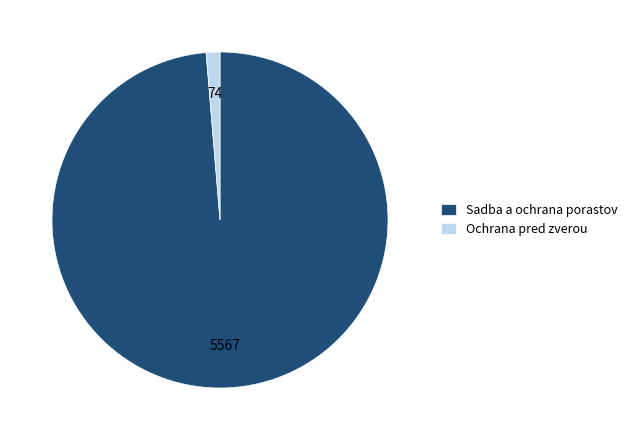

Rank the categories by value from lowest to highest.

Ochrana pred zverou, Sadba a ochrana porastov